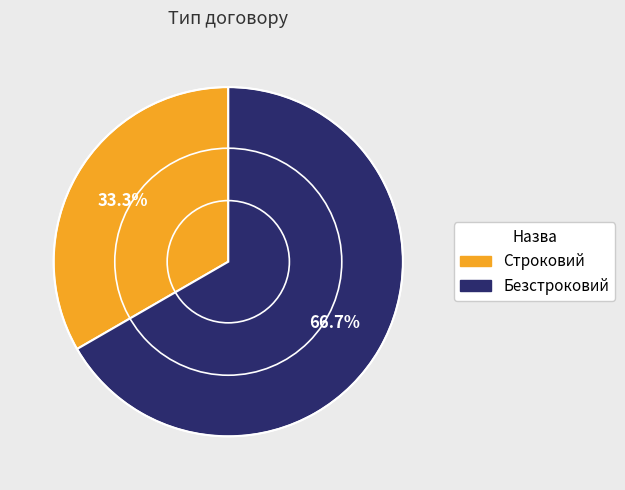

Which has a higher value, Безстроковий or Строковий?

Безстроковий